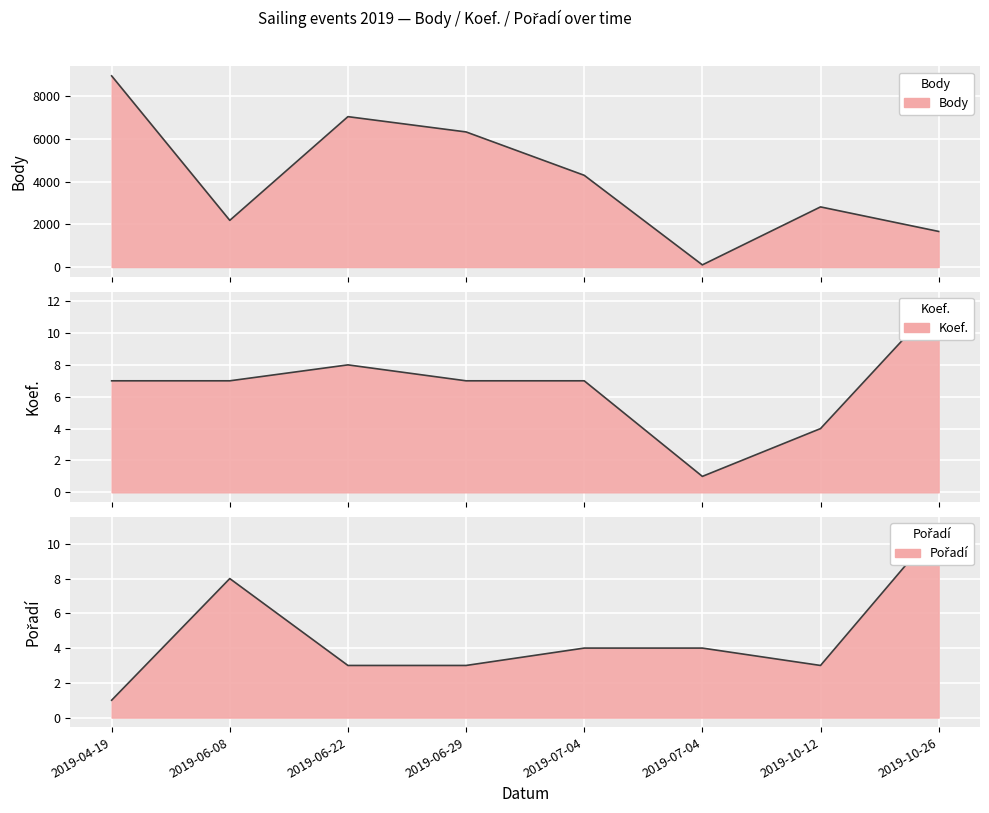

How many intersections are there between Pořadí and Koef.?

4